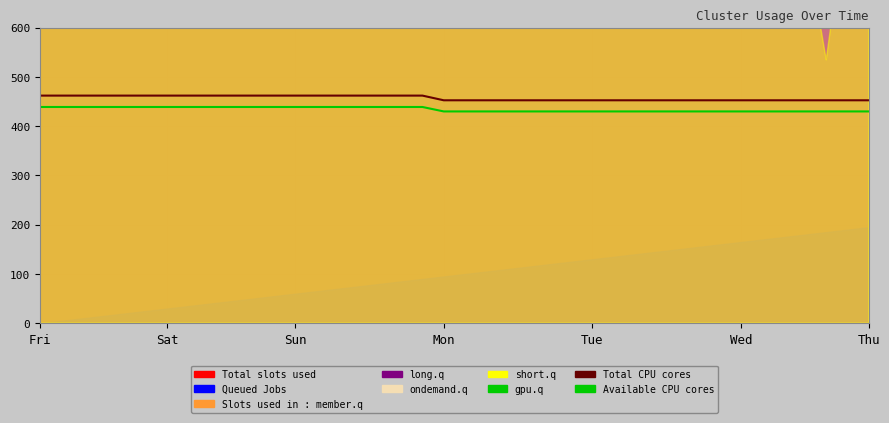

At how many categories does at least one series exceed 449?

40